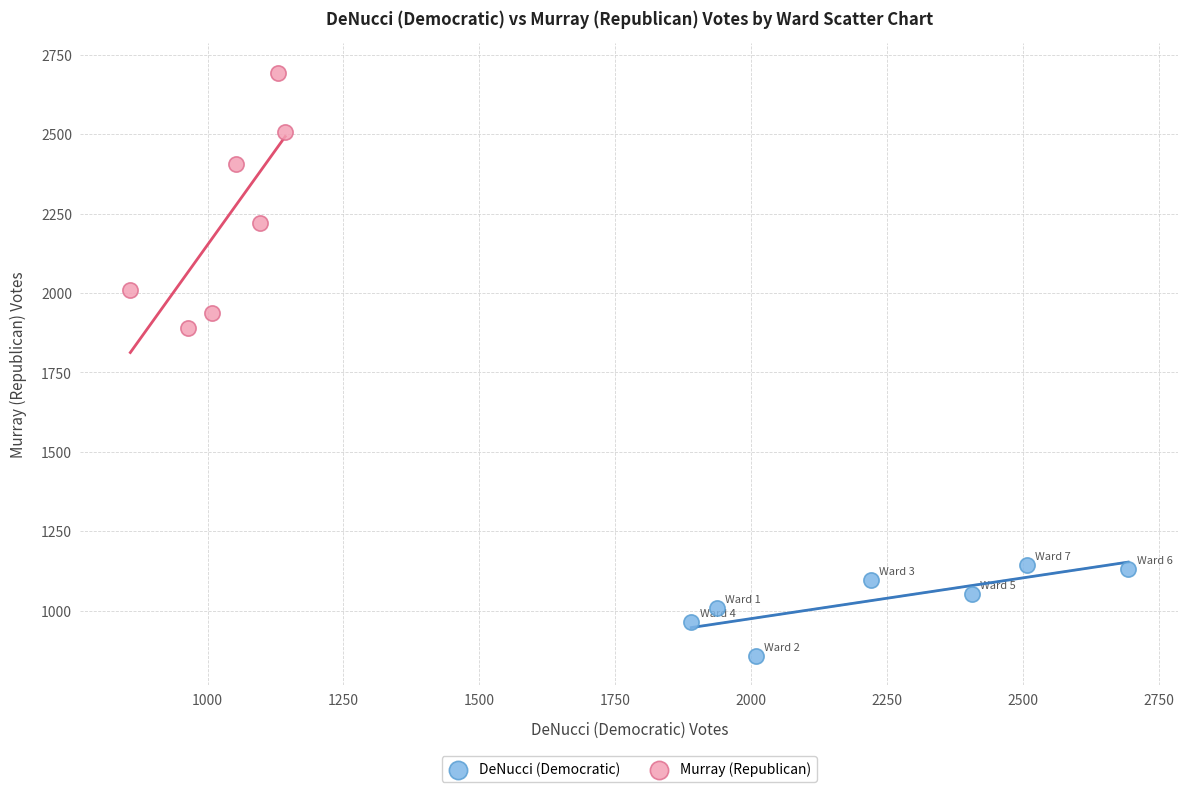

Which series has the largest Y range (max minus min)?

Murray (Republican)